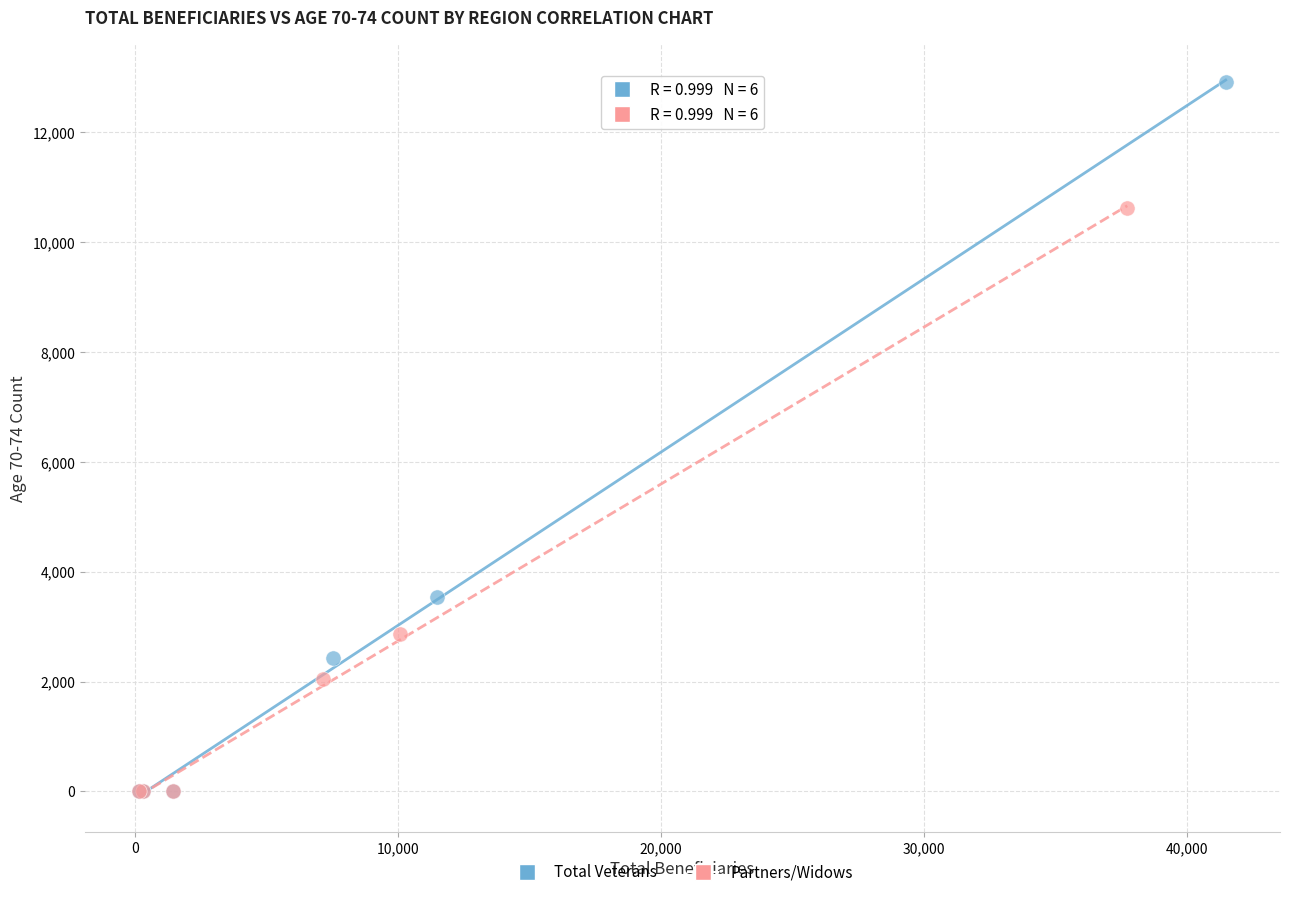

Which series reaches the maximum Y coordinate?

Total Veterans